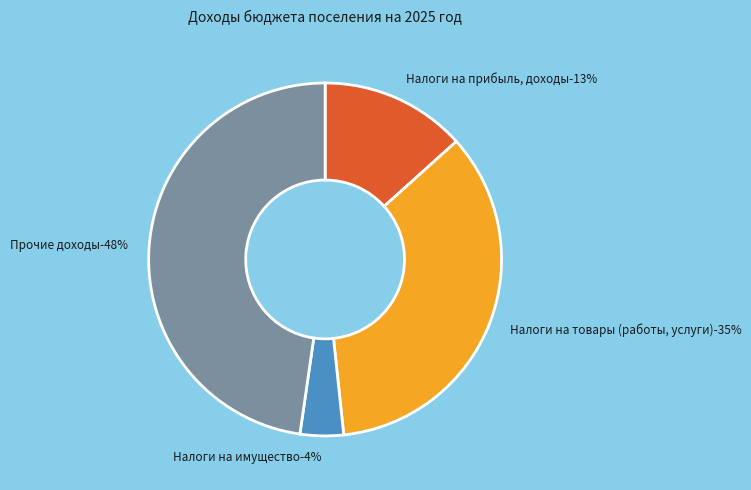

Rank the categories by value from lowest to highest.

Налоги на имущество, Налоги на прибыль, доходы, Налоги на товары (работы, услуги), Прочие доходы